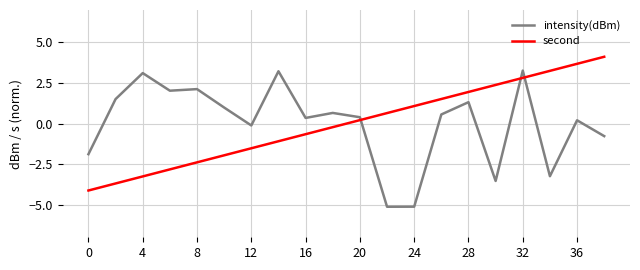

How many values in the intensity(dBm) series exceed 0?

13